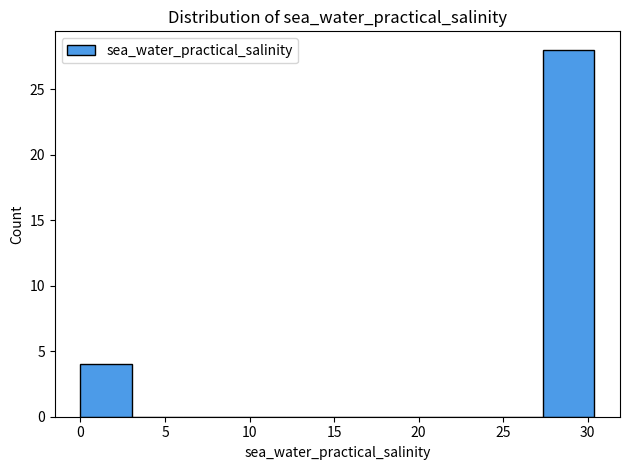

Reading left to right, transcribe this chart: for each bar, give the range it covers on the x-axis and its height. Neither the bar edges nor the heights are printed on the chart, so give them approximately, as read against the axes.

0.0 to 3.0: 4
3.0 to 6.0: 0
6.0 to 9.0: 0
9.0 to 12.0: 0
12.0 to 15.0: 0
15.0 to 18.0: 0
18.0 to 21.5: 0
21.5 to 24.5: 0
24.5 to 27.5: 0
27.5 to 30.5: 28